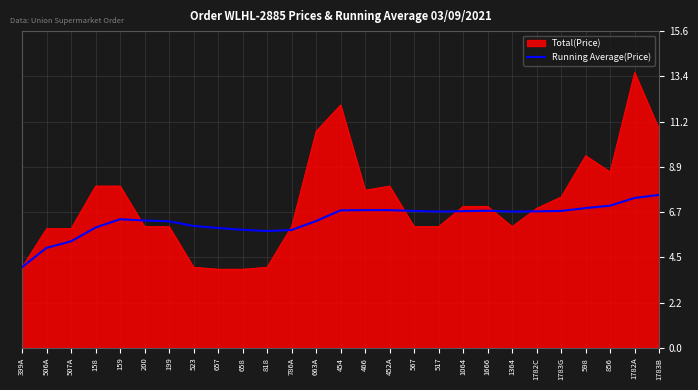

Does the chart display data point markers on the line(s)?

No